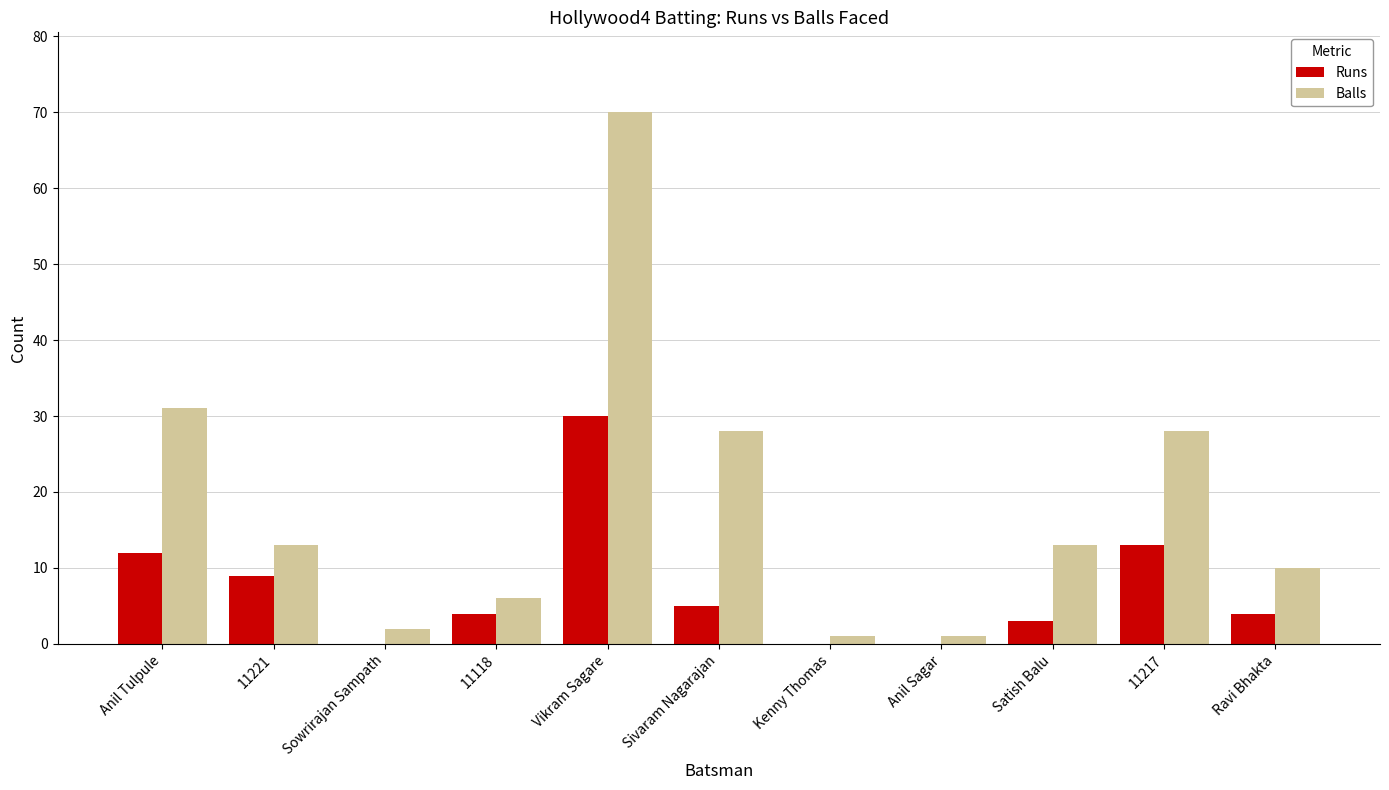

At which label does Balls first exceed 13?

Anil Tulpule